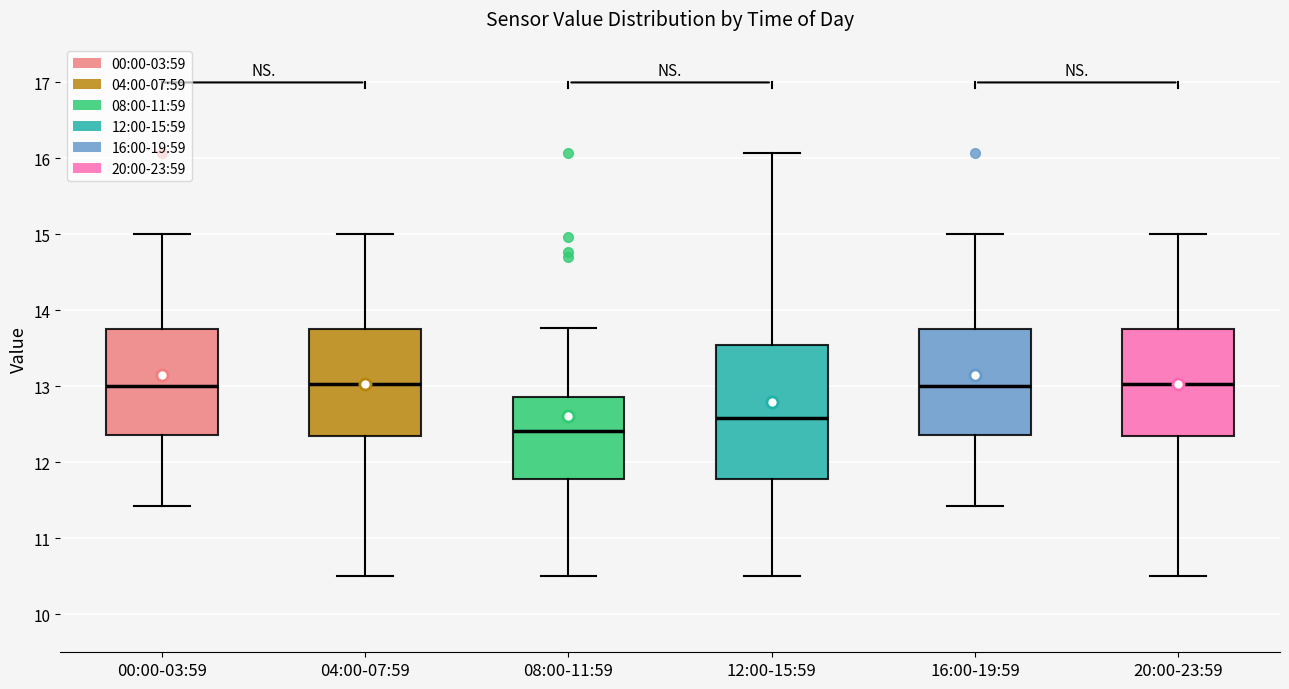

Where is the upper edge of the box for 04:00-07:59 on the y-axis? The values are not printed on the chart, so give them approximately, as read against the axis.

13.8